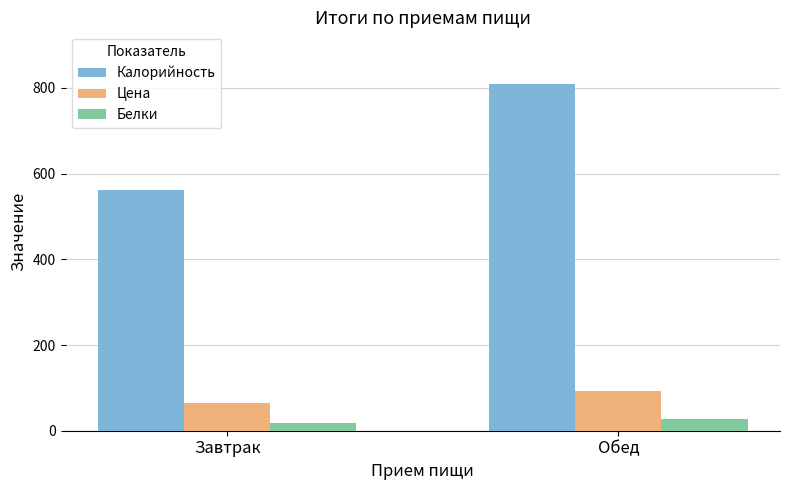

Between Завтрак and Обед, which series saw the biggest shift?

Калорийность